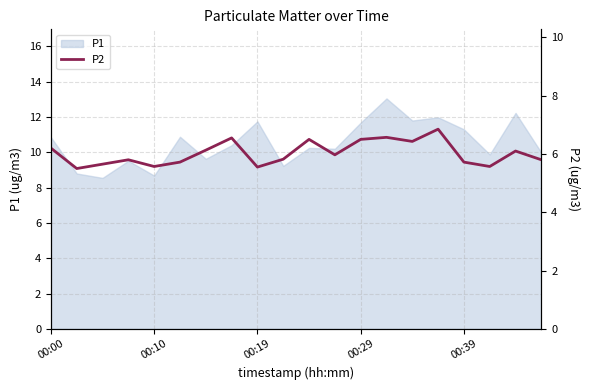

The value of P1 at 00:10 is 8.7. True or false?

True